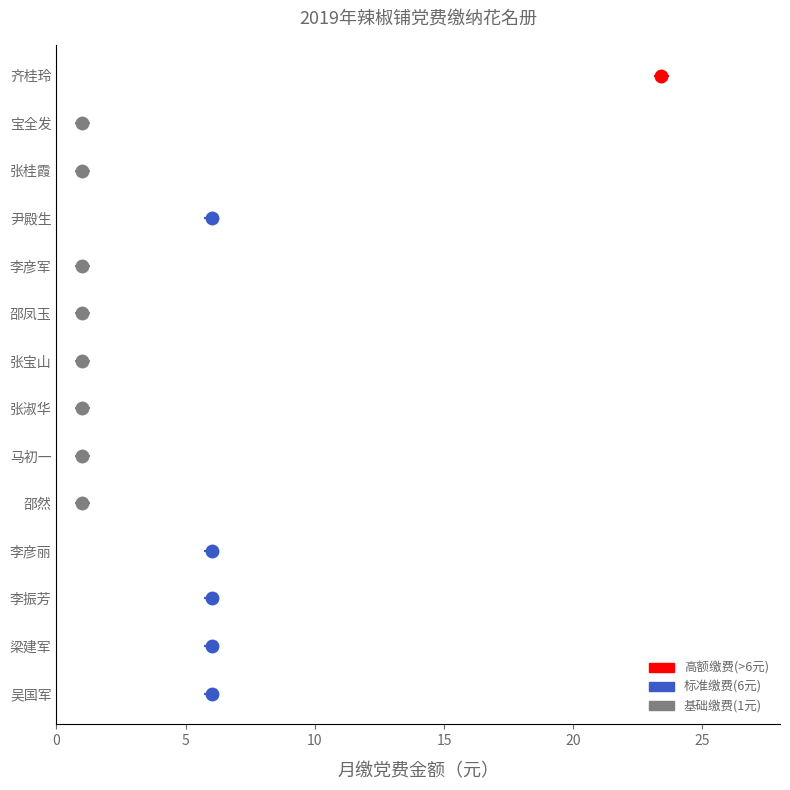

The chart shows a value of 0.5 at 邵凤玉. True or false?

False